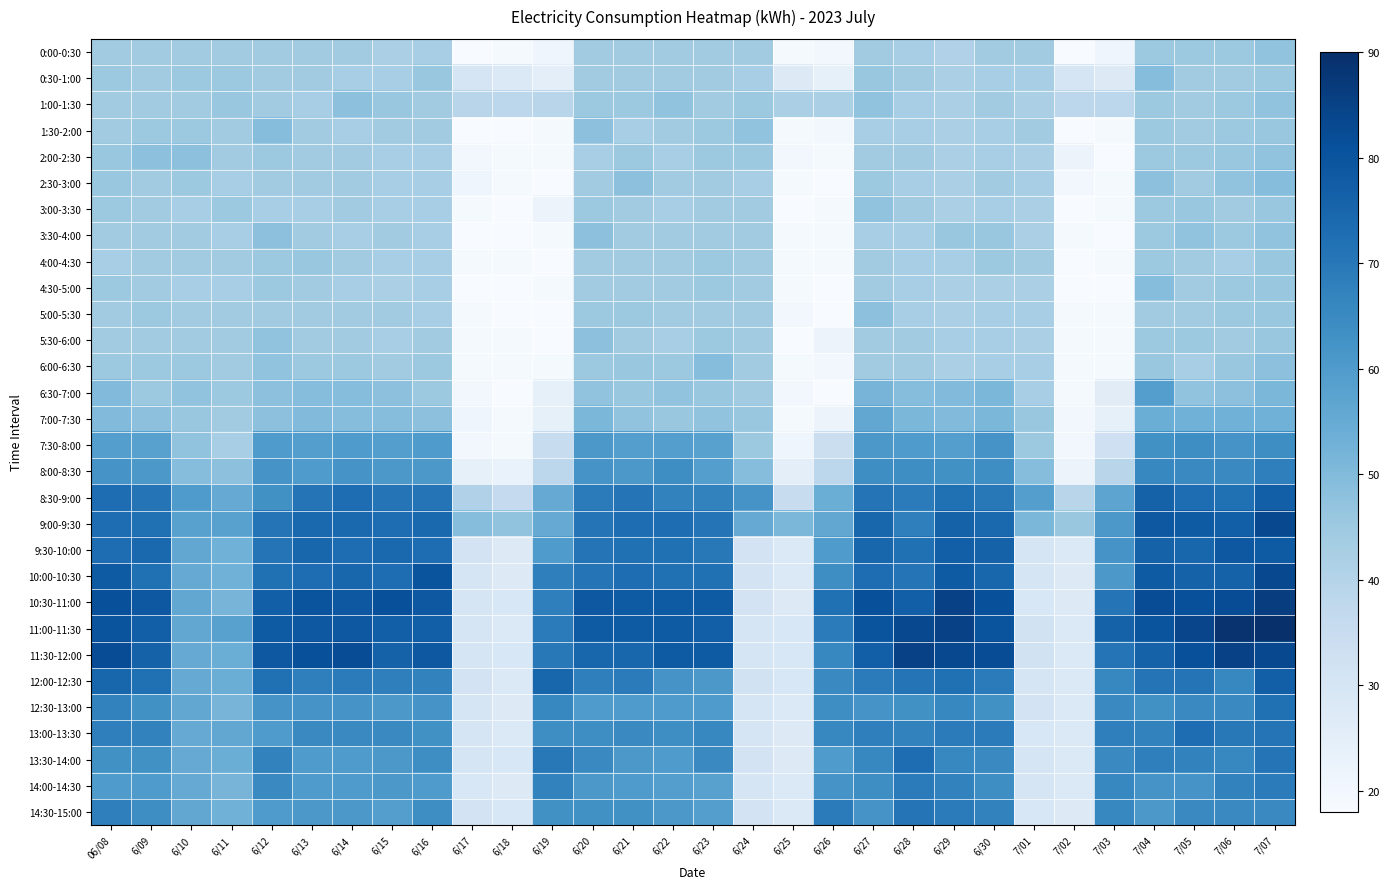

Which label corresponds to the smallest value in the chart?

6/17